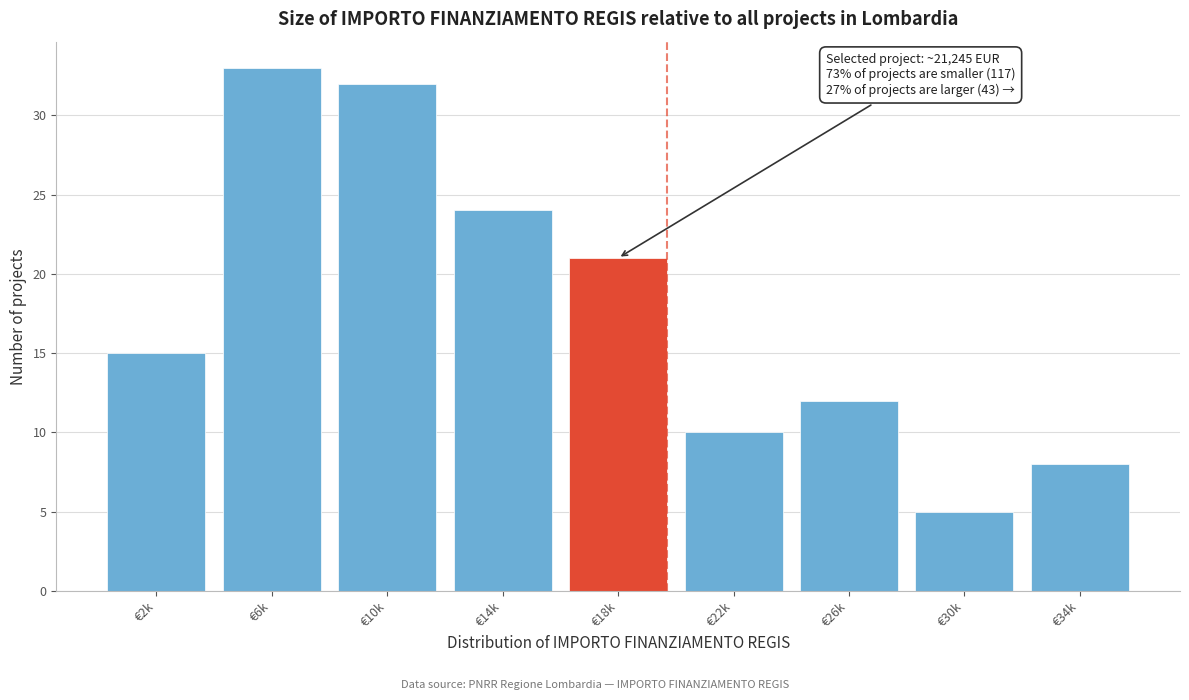

Reading left to right, what are all the values shown in this chart?

€2k=15	€6k=33	€10k=32	€14k=24	€18k=21	€22k=10	€26k=12	€30k=5	€34k=8